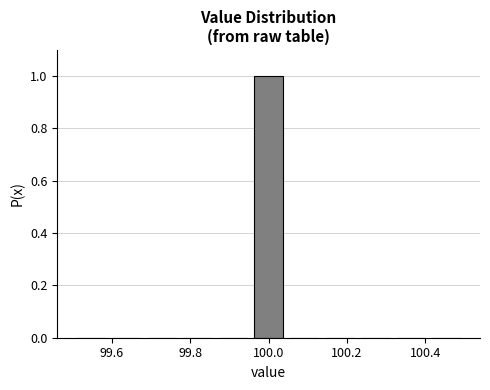

Over which range of the x-axis is the bar tallest?

99.96 to 100.04